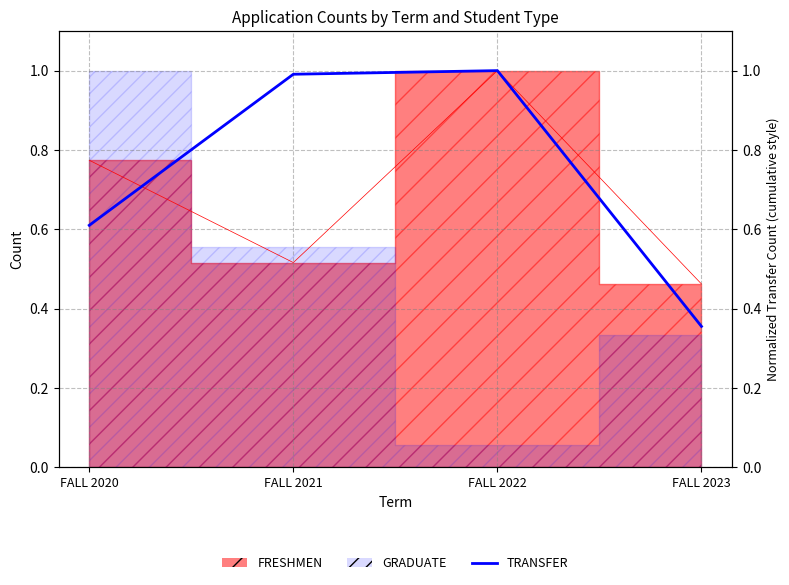

Is it true that the value at FALL 2020 is 0.4?

False